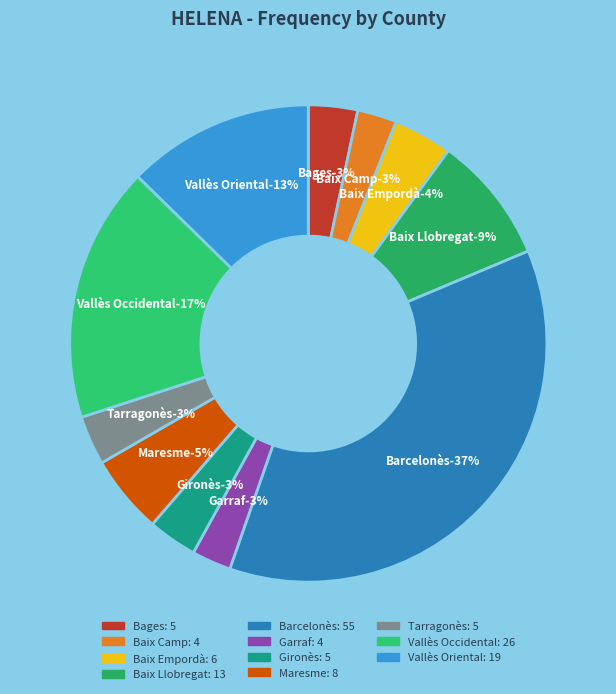

True or false: Bages accounts for 1% of the total.

False